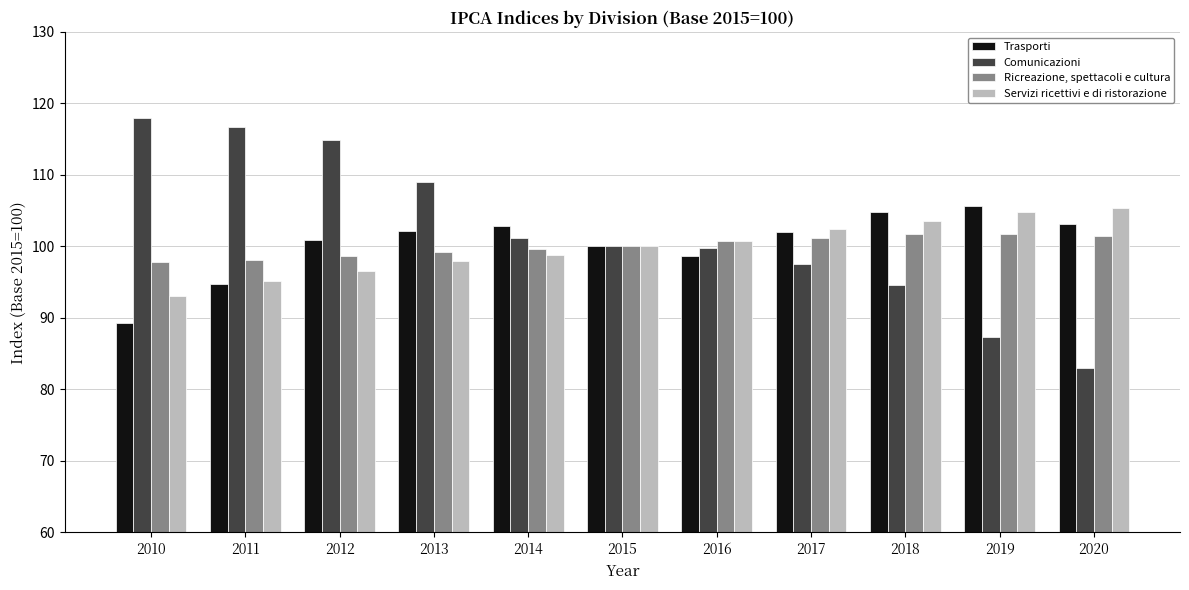

What is the approximate value of Comunicazioni at 2013?

109.0